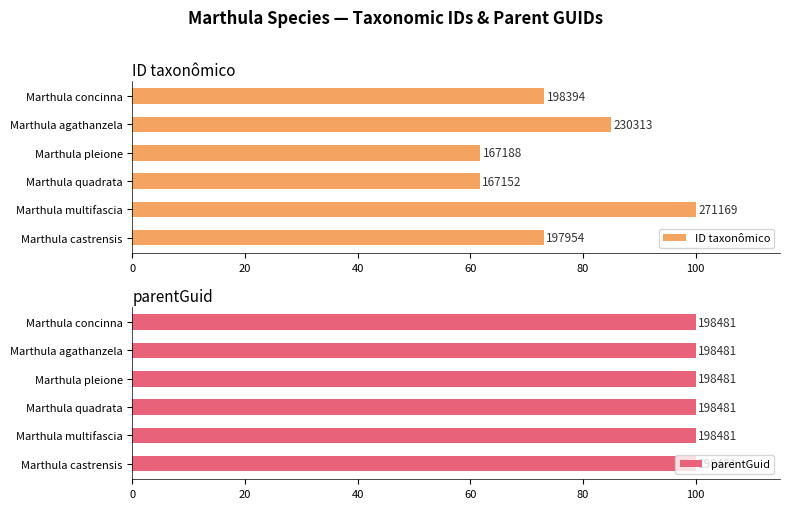

Rank the series at 60 from lowest to highest value.

parentGuid, ID taxonômico